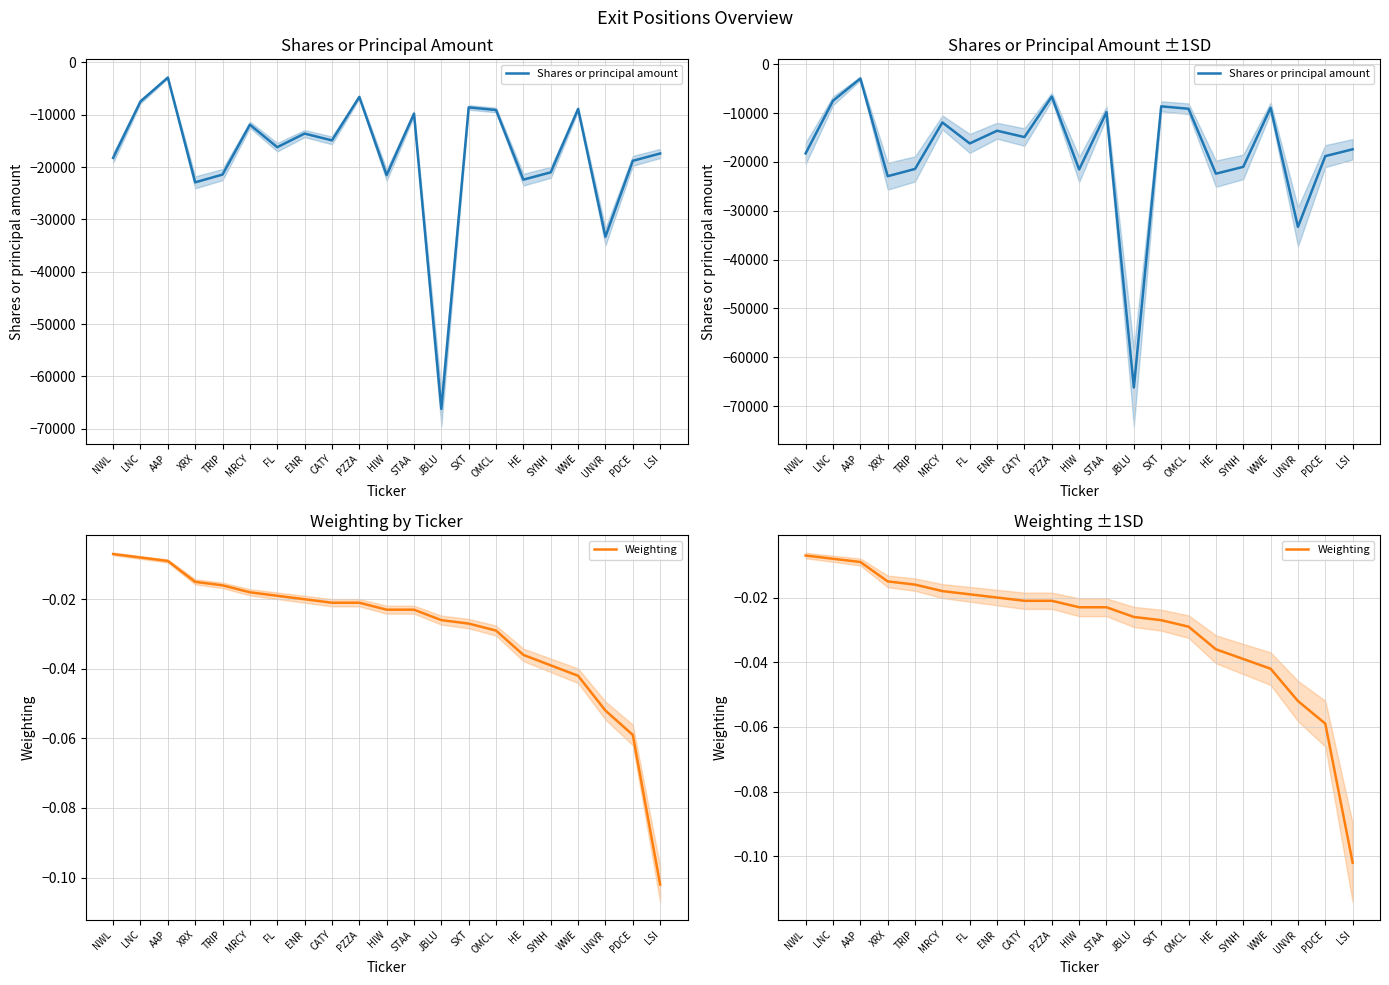

True or false: Weighting has more than 2 interior local peaks.

False